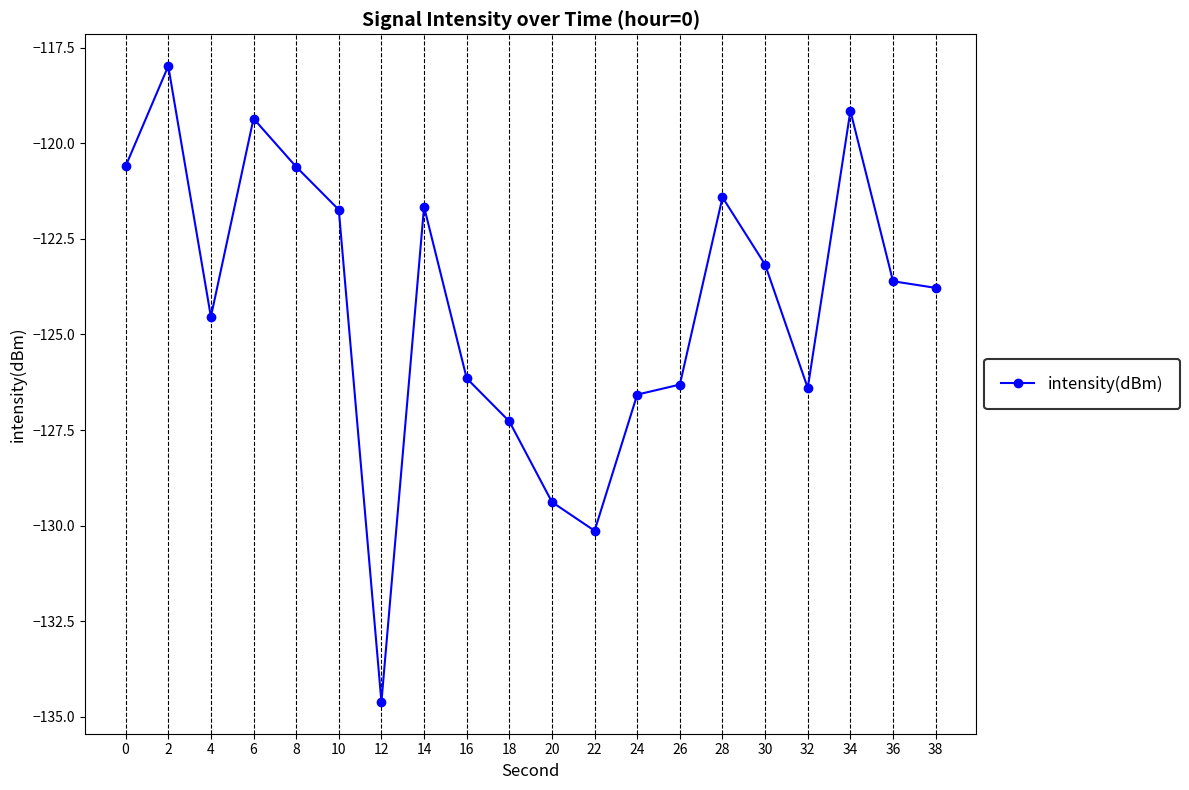

What is the sum of all values?

-2484.4